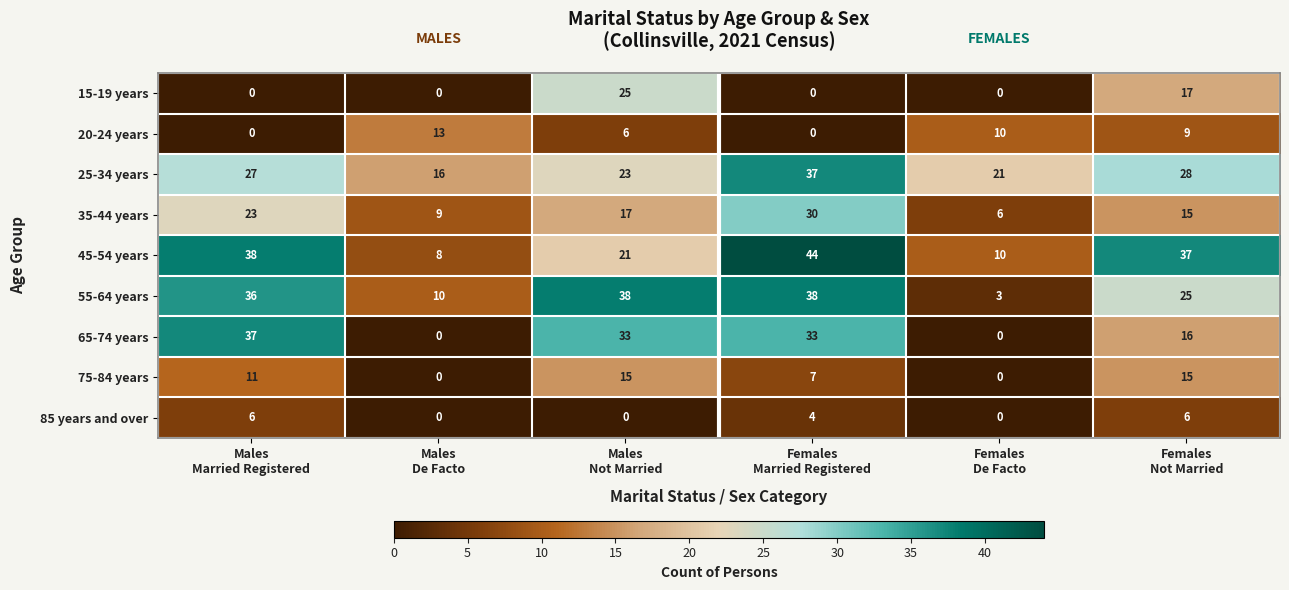

What is the sum of all 75-84 years values?

48